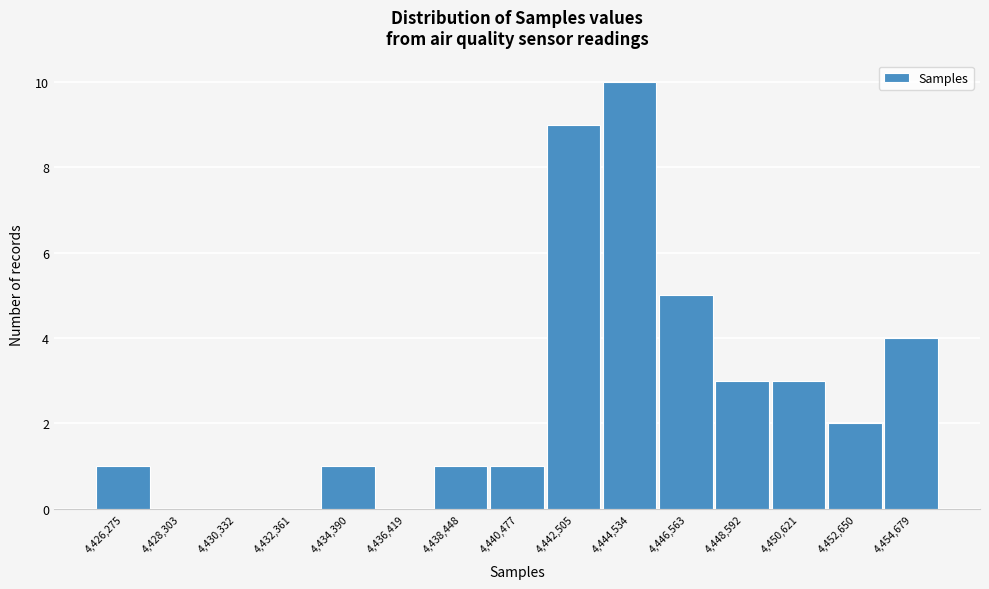

Reading left to right, transcribe all the data shown in this chart.

4,426,275=1	4,428,303=0	4,430,332=0	4,432,361=0	4,434,390=1	4,436,419=0	4,438,448=1	4,440,477=1	4,442,505=9	4,444,534=10	4,446,563=5	4,448,592=3	4,450,621=3	4,452,650=2	4,454,679=4